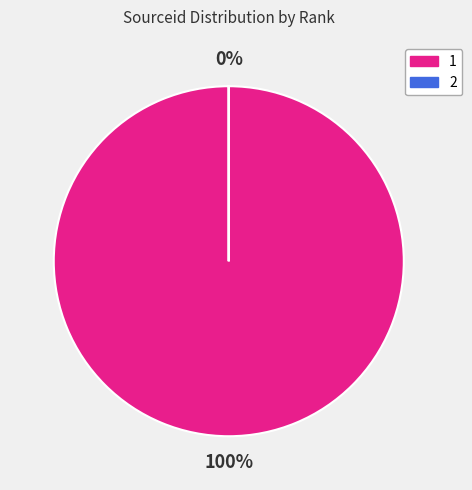

To the nearest percent, what is the difference between the 2 and 1 slice percentages?

100%